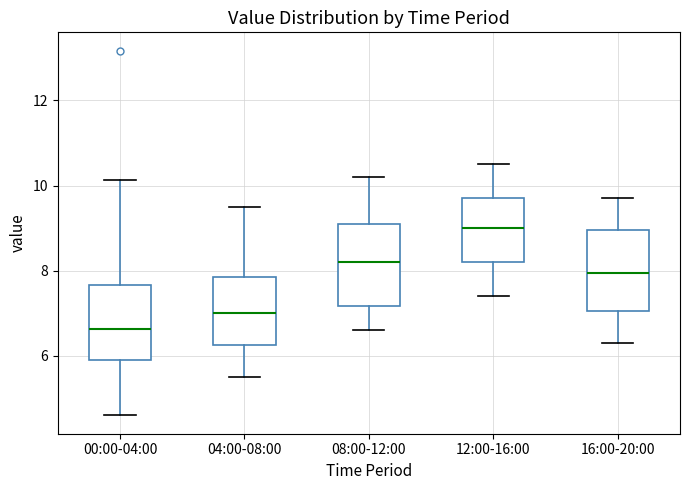

Which box has the highest median line?

12:00-16:00